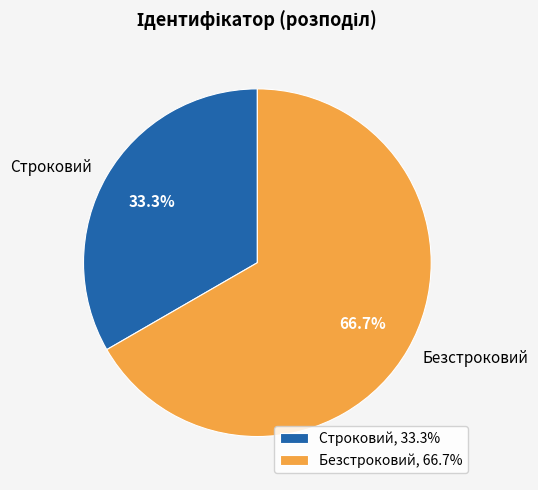

Is it true that Безстроковий is 61% of the pie?

False